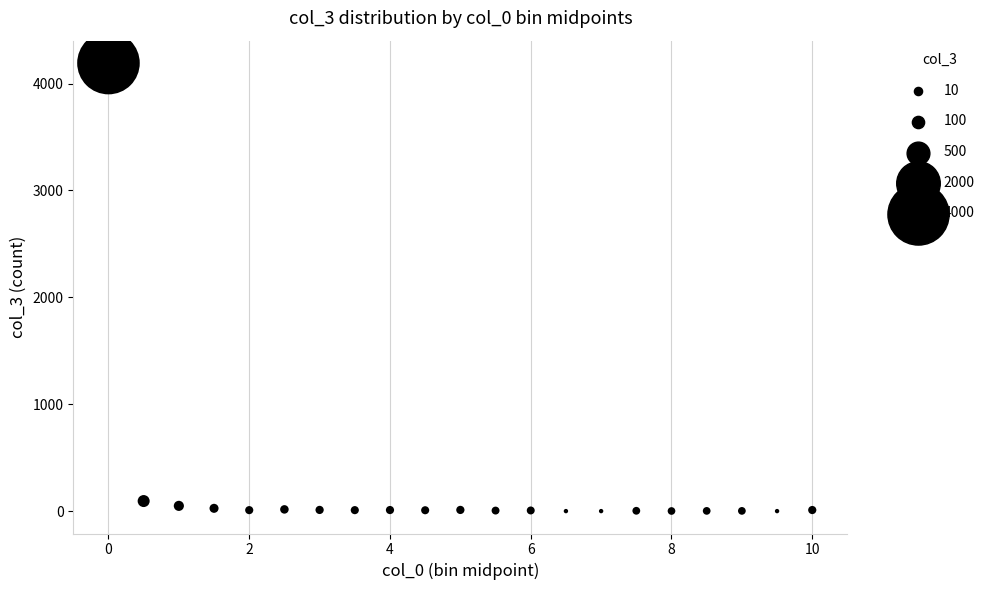

What is the range of Y values (max minus min)?

4192